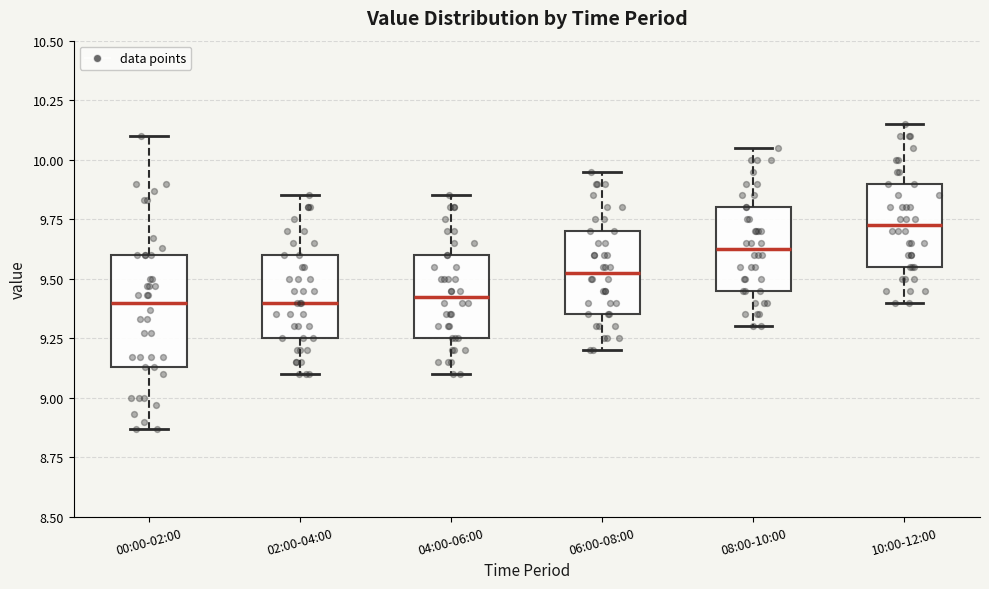

Reading left to right, transcribe this box plot: for each box, give where its median line is, the range the box spans, and where its two whiskers end, as read against the y-axis. The values are not printed on the chart, so give them approximately, as read against the axis.

00:00-02:00: median 9.40, box 9.15 to 9.60, whiskers 8.85 to 10.10
02:00-04:00: median 9.40, box 9.25 to 9.60, whiskers 9.10 to 9.85
04:00-06:00: median 9.45, box 9.25 to 9.60, whiskers 9.10 to 9.85
06:00-08:00: median 9.55, box 9.35 to 9.70, whiskers 9.20 to 9.95
08:00-10:00: median 9.65, box 9.45 to 9.80, whiskers 9.30 to 10.05
10:00-12:00: median 9.75, box 9.55 to 9.90, whiskers 9.40 to 10.15